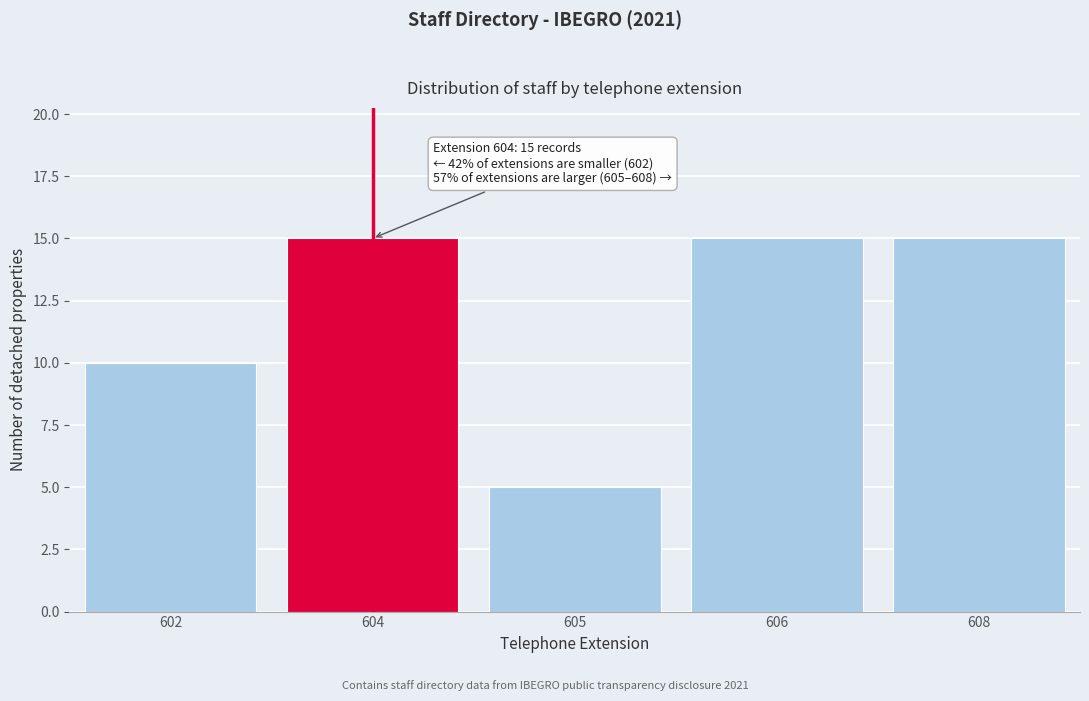

Reading left to right, transcribe all the data shown in this chart.

602=10	604=15	605=5	606=15	608=15